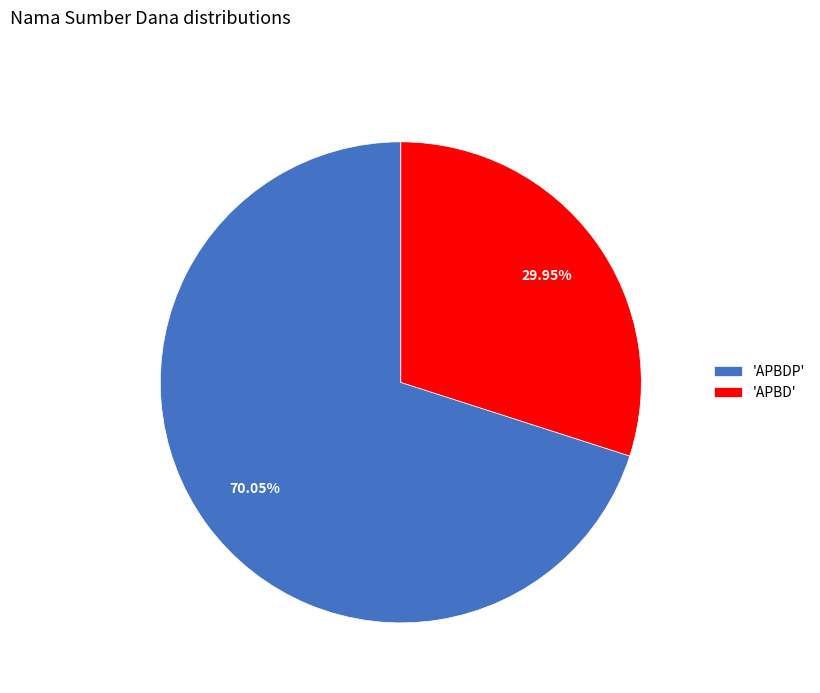

What is the largest slice in the pie chart?

'APBDP'